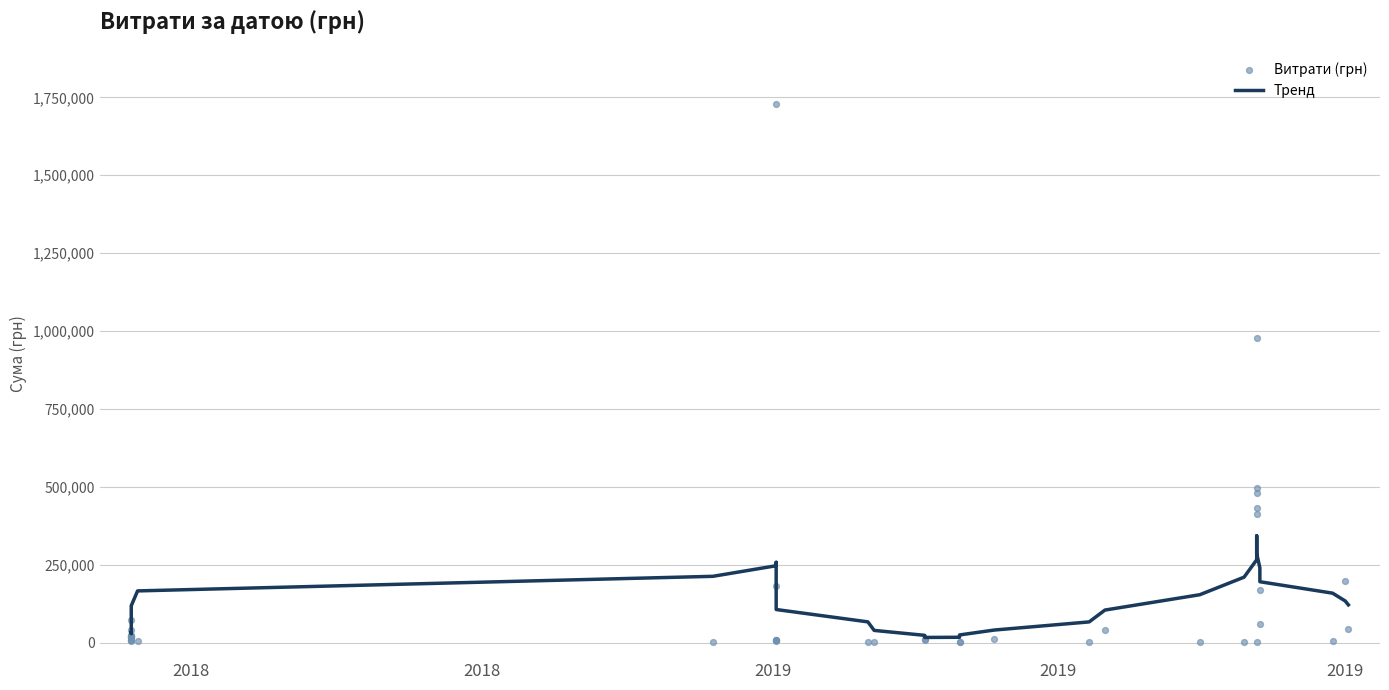

Which series has the largest total across all categories?

Тренд